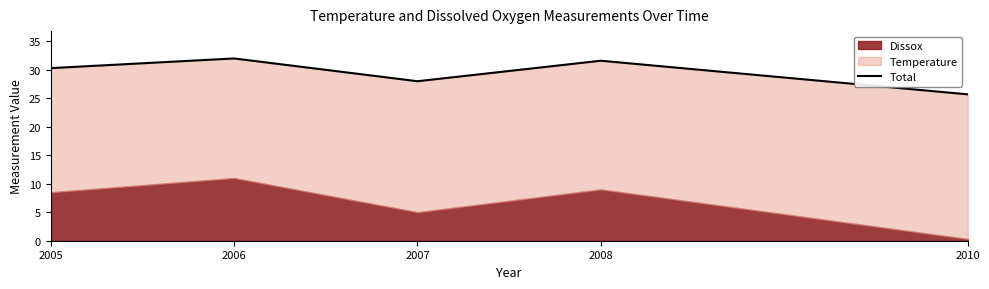

What is the value of the 3rd point from the left?

28.0